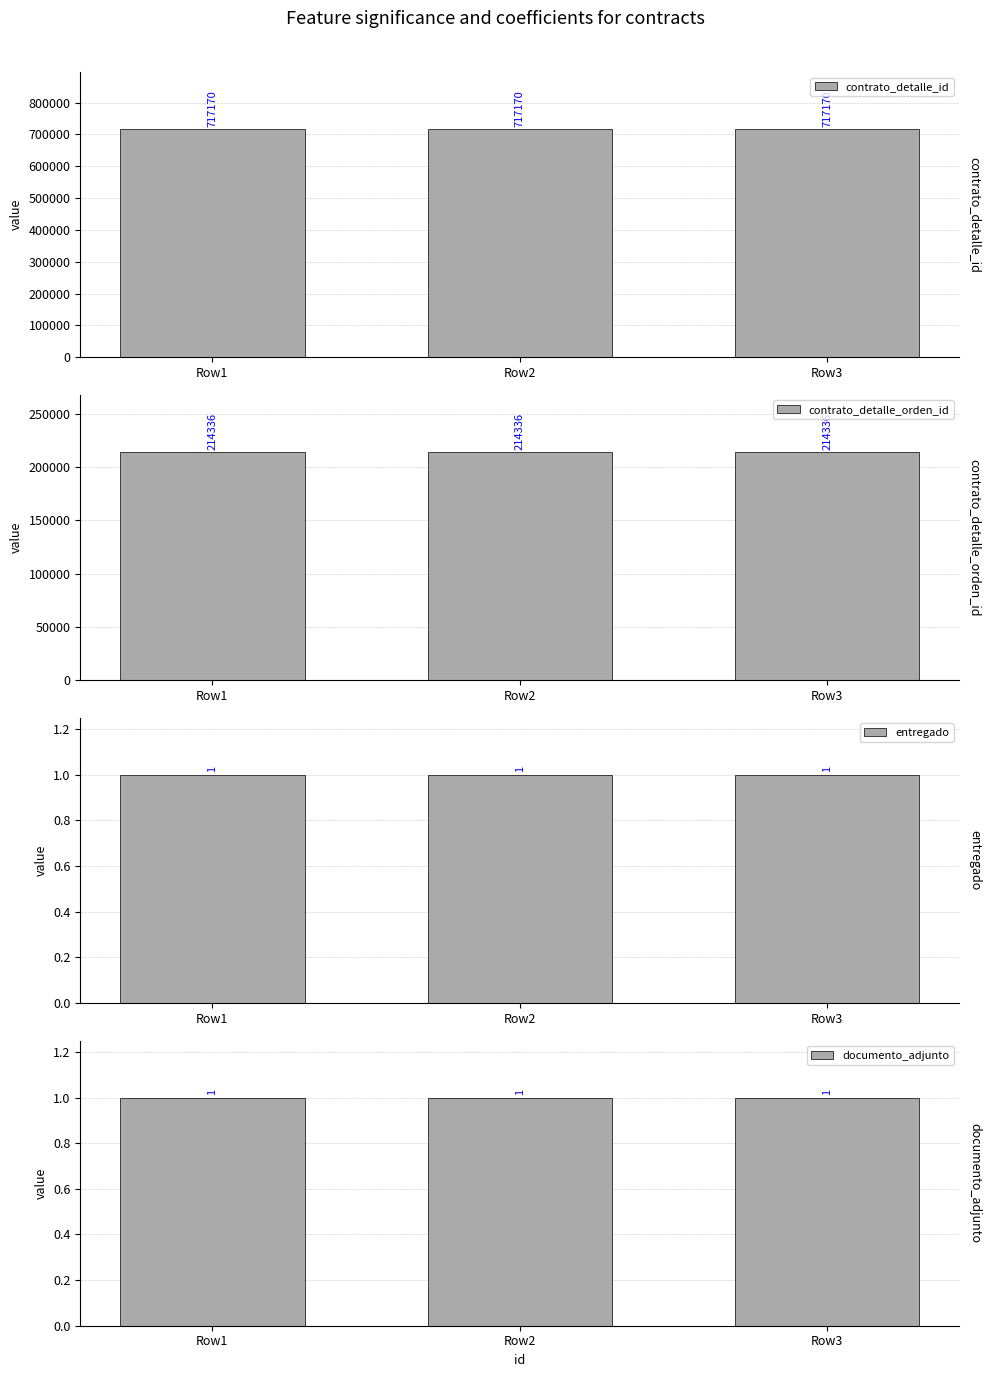

Between Row1 and Row2, which is larger?

Row1